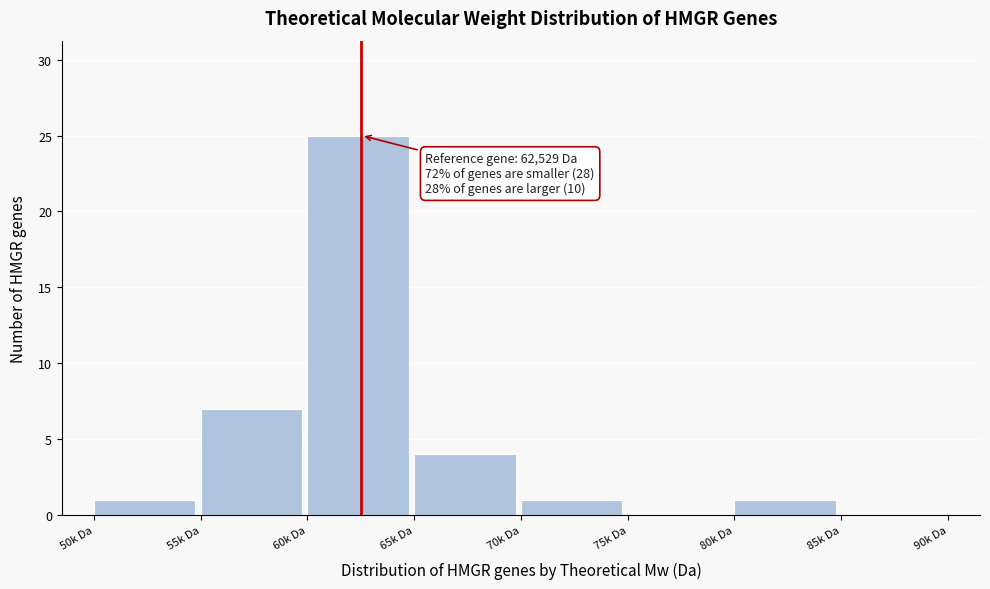

Reading left to right, transcribe all the data shown in this chart.

50k Da=1	55k Da=7	60k Da=25	65k Da=4	70k Da=1	75k Da=0	80k Da=1	85k Da=0